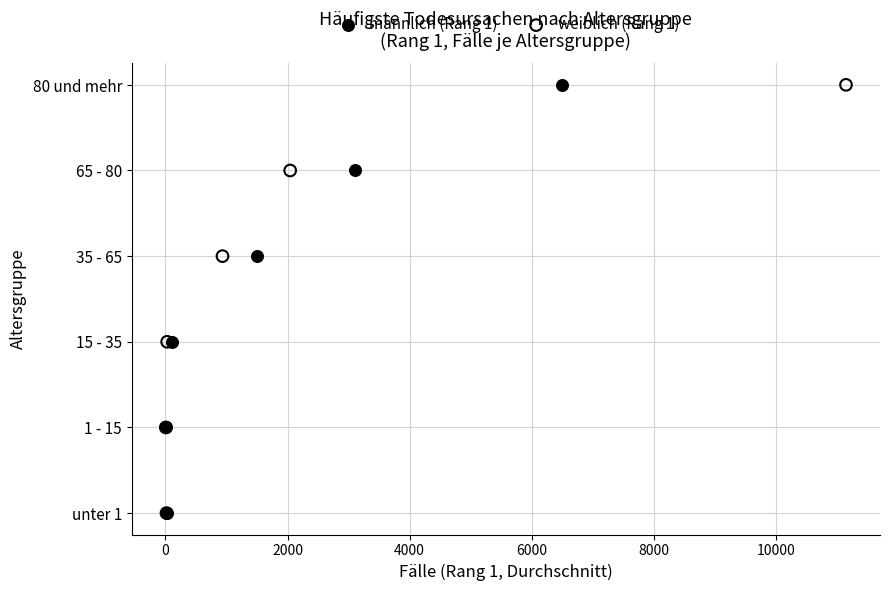

What are all the series names shown in the legend?

männlich (Rang 1), weiblich (Rang 1)